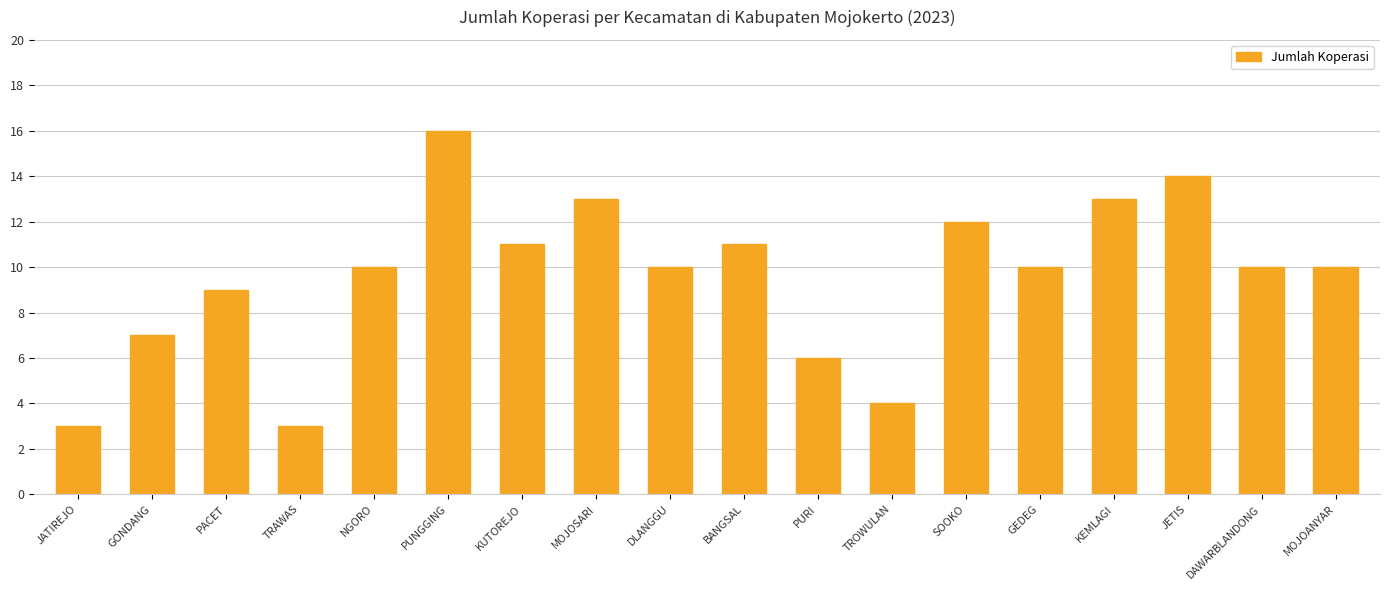

Between GONDANG and PUNGGING, which is larger?

PUNGGING